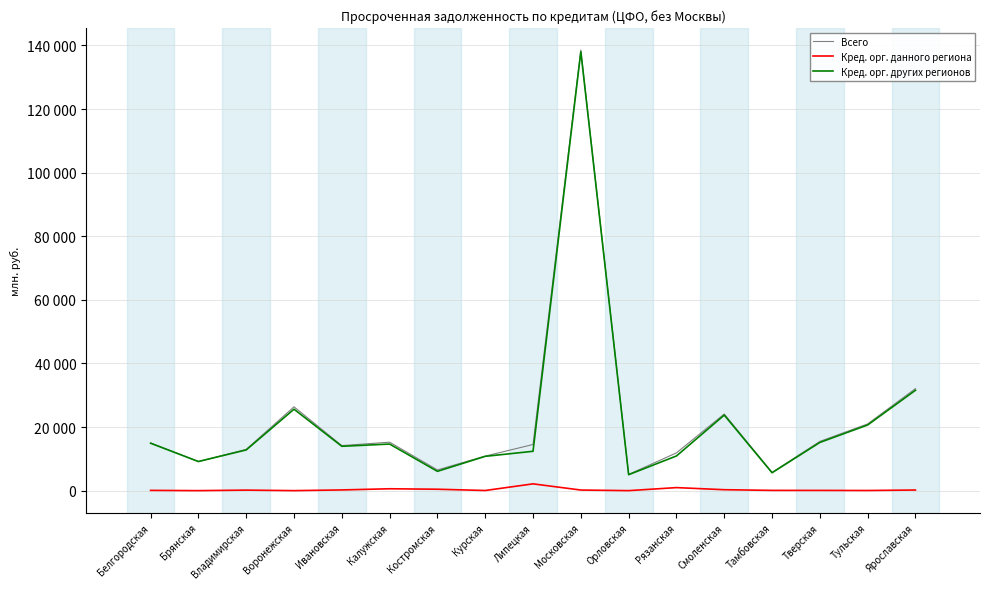

Is this an area chart (filled region under the line)?

No